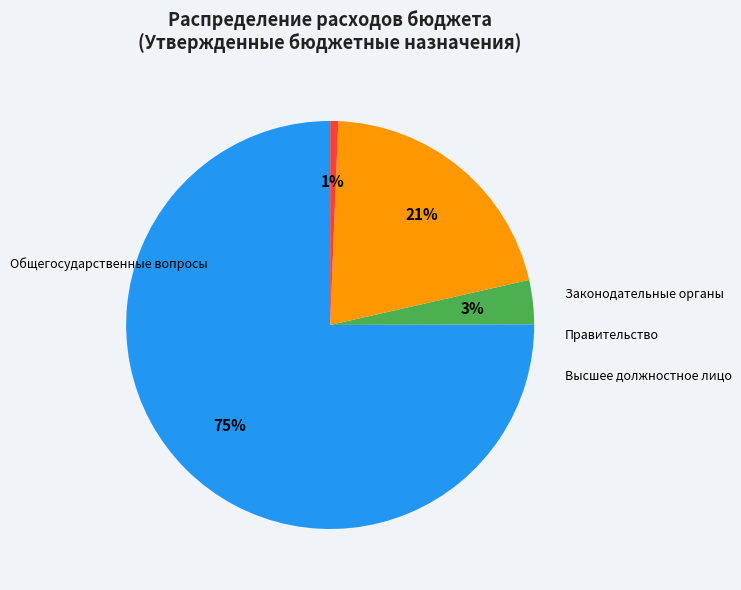

To the nearest percent, what is the difference between the largest and smallest slice percentages?

74%